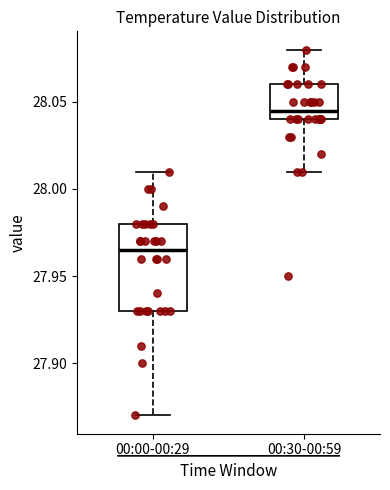

Reading left to right, read every box against the y-axis: the position of its median line, the range the box covers, and the ends of its whiskers. The values are not printed on the chart, so give them approximately, as read against the axis.

00:00-00:29: median 27.965, box 27.930 to 27.980, whiskers 27.870 to 28.010
00:30-00:59: median 28.045, box 28.040 to 28.060, whiskers 28.010 to 28.080